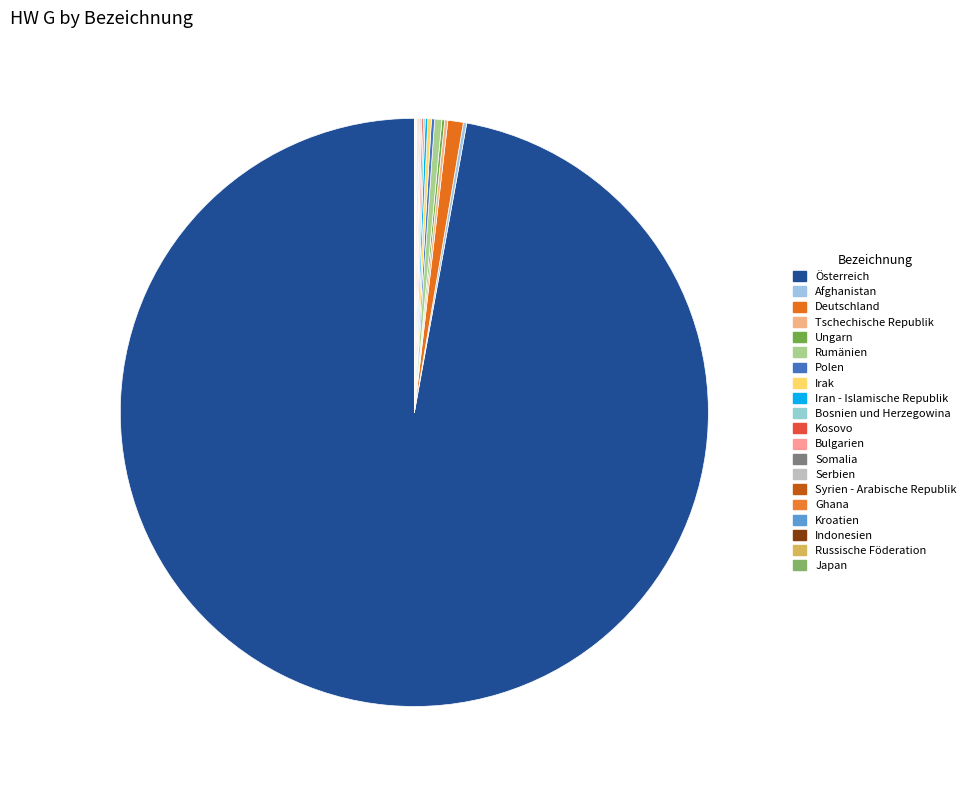

How many slices are in this pie chart?

20